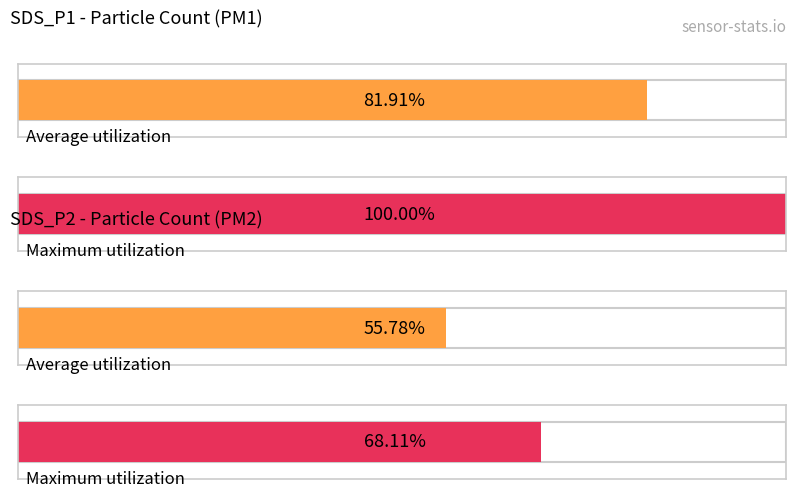

At 6, list the series in order from largest to smallest.

Maximum utilization, Average utilization